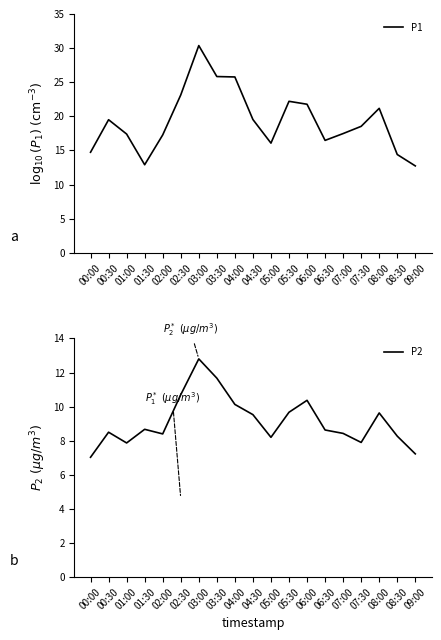

What is the sum of all P2 values?

173.6